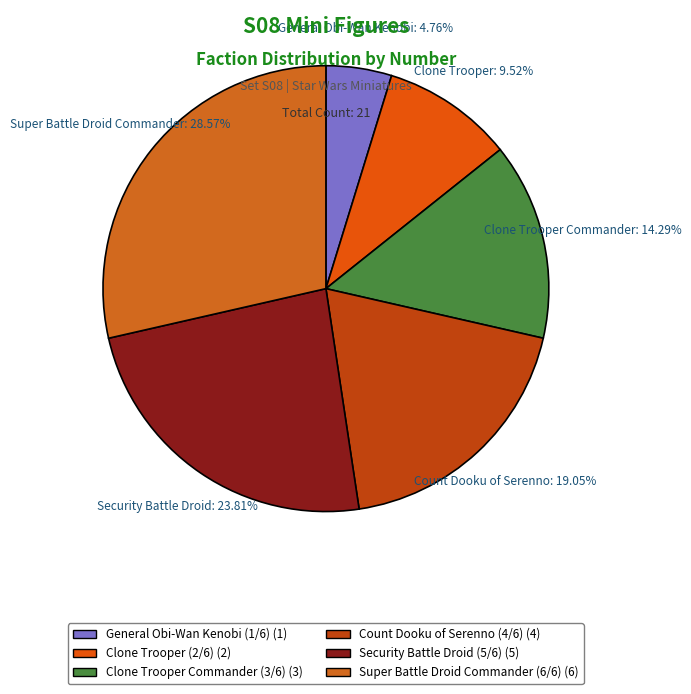

Does General Obi-Wan Kenobi (1/6) account for over 50% of the chart?

No